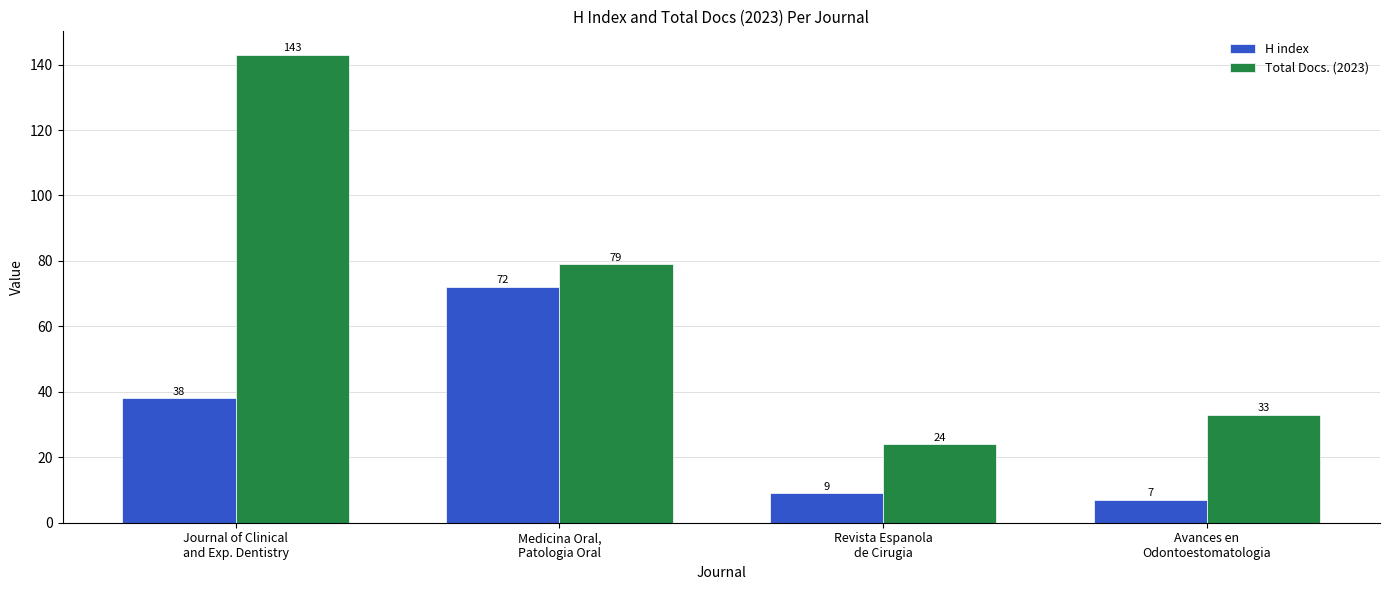

What position from the right is Revista Espanola
de Cirugia?

2